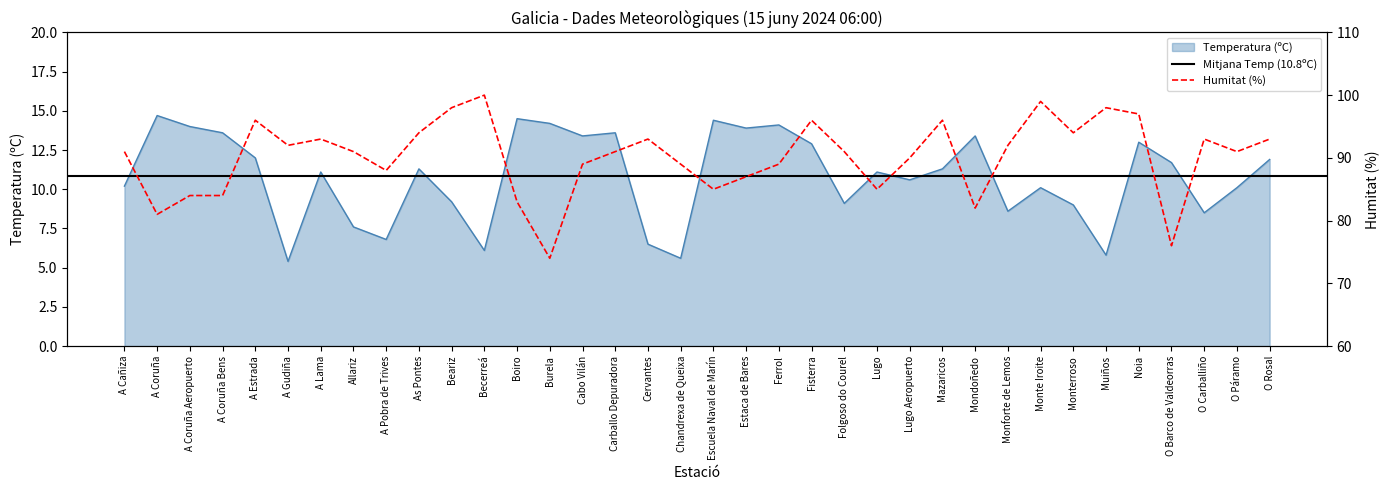

What position from the right is Boiro?

24